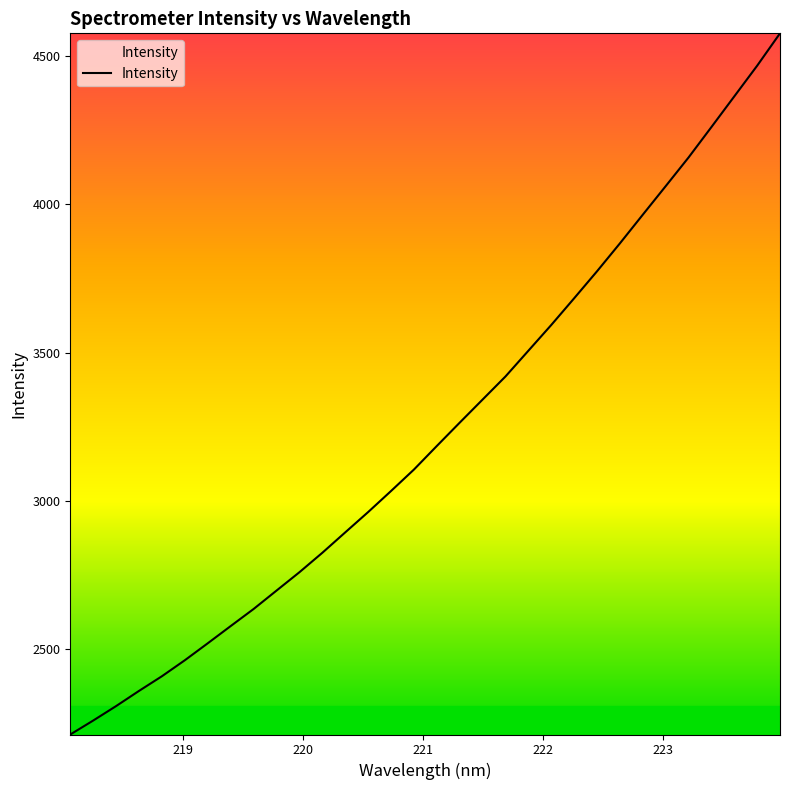

What is the smallest value displayed?

2212.3